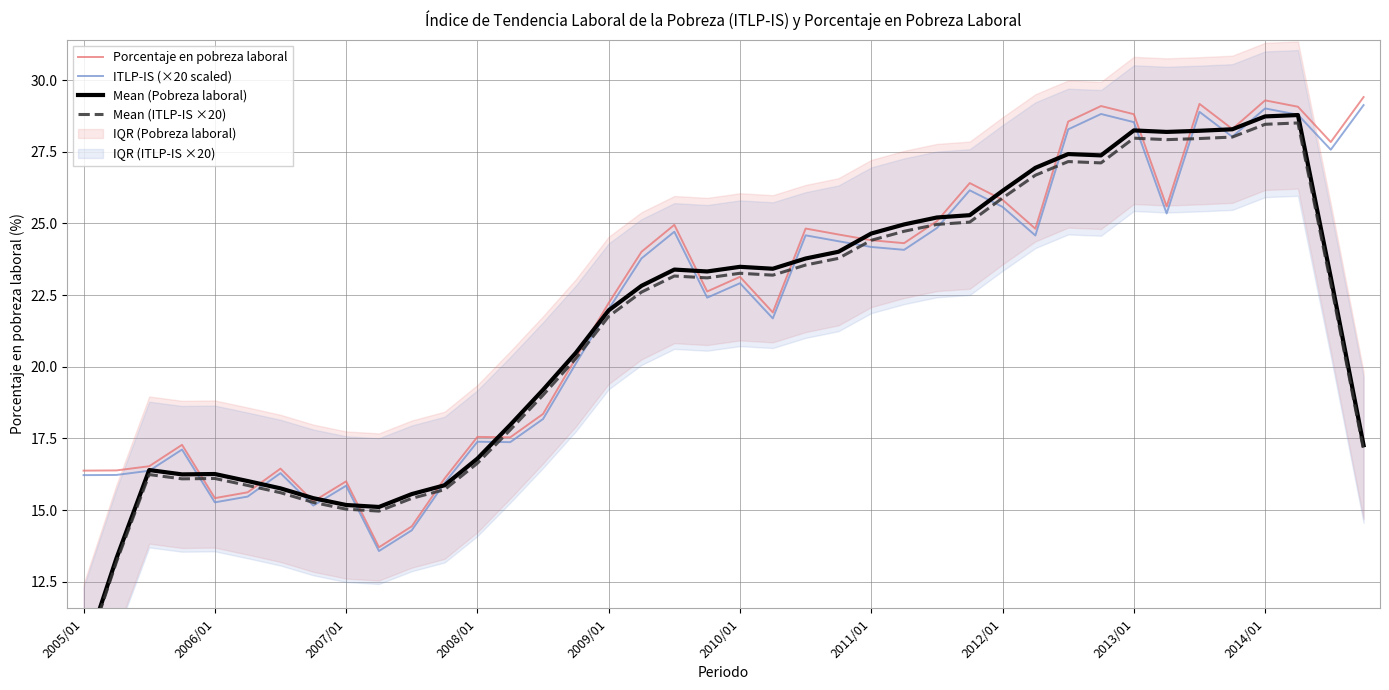

What is the value of the Porcentaje en pobreza laboral point at the 30th from the left?

24.8